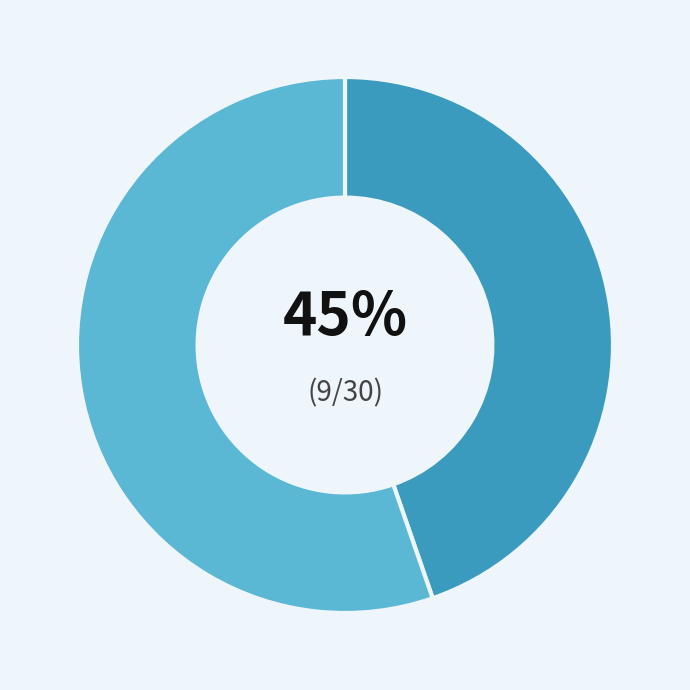

To the nearest percent, what is the average slice percentage?

50%